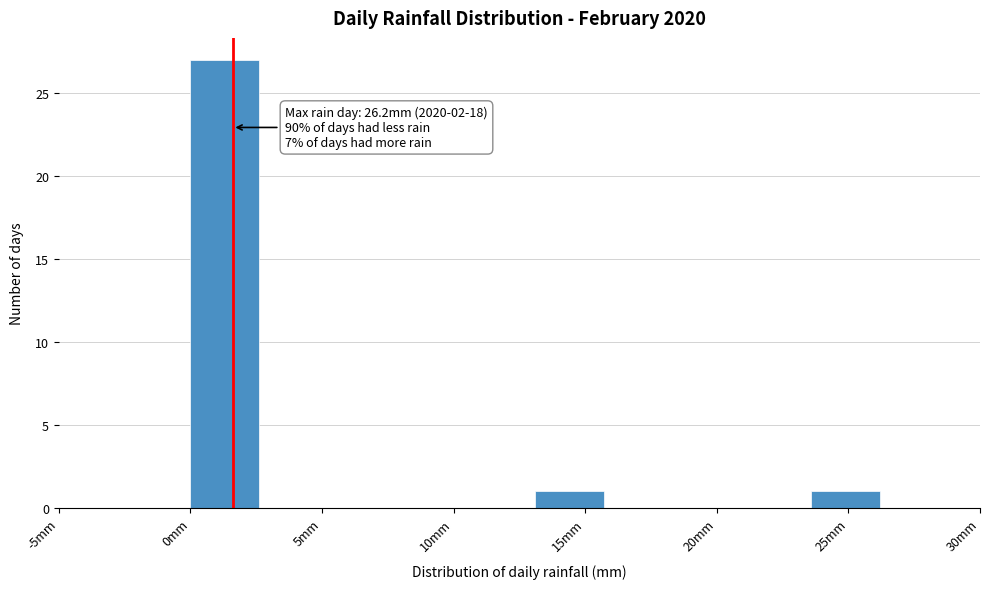

Which range on the x-axis has the tallest bar?

0.0 to 2.5